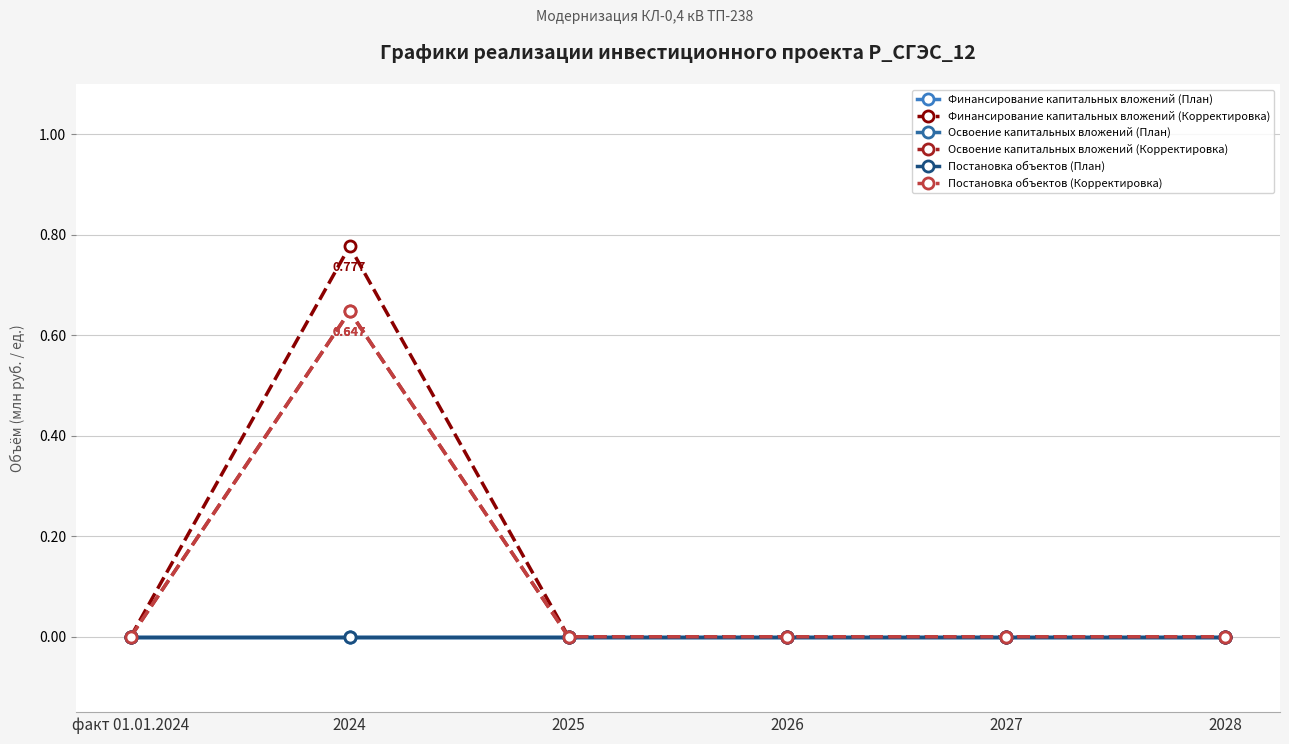

Does the chart display data point markers on the line(s)?

Yes